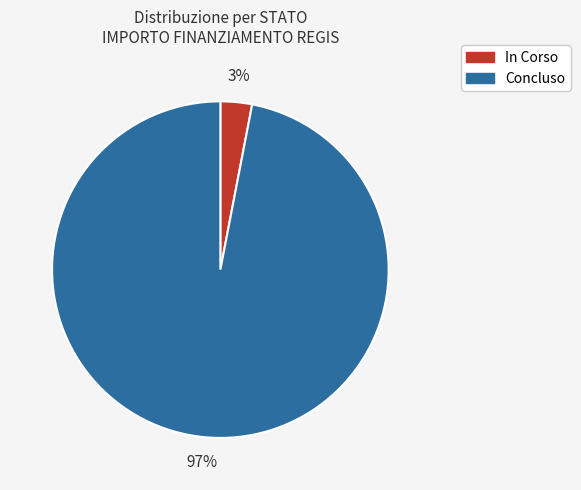

True or false: In Corso accounts for 3% of the total.

True